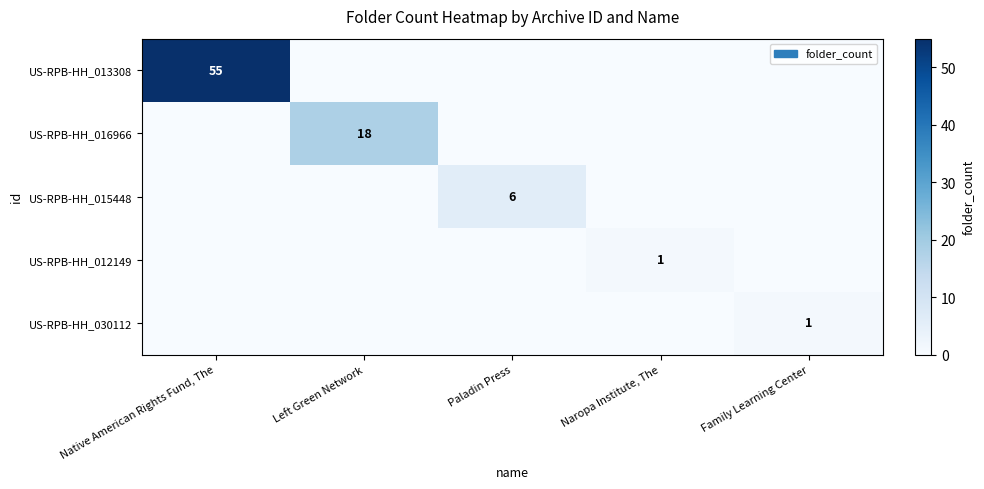

Which category has the highest value across all series?

Native American Rights Fund, The